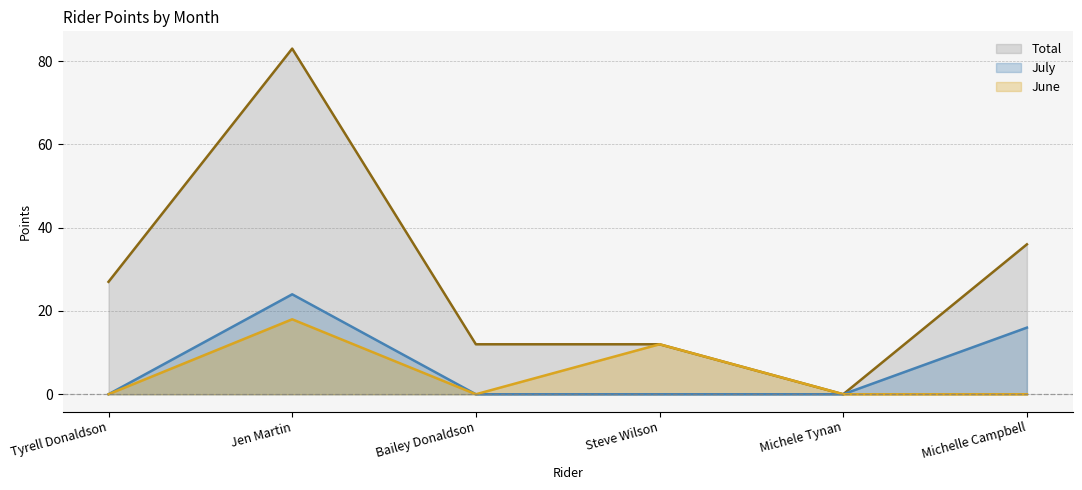

Reading right to left, transcribe all the data shown in this chart.

Total: Michelle Campbell=36	Michele Tynan=0	Steve Wilson=12	Bailey Donaldson=12	Jen Martin=83	Tyrell Donaldson=27
July: Michelle Campbell=16	Michele Tynan=0	Steve Wilson=0	Bailey Donaldson=0	Jen Martin=24	Tyrell Donaldson=0
June: Michelle Campbell=0	Michele Tynan=0	Steve Wilson=12	Bailey Donaldson=0	Jen Martin=18	Tyrell Donaldson=0